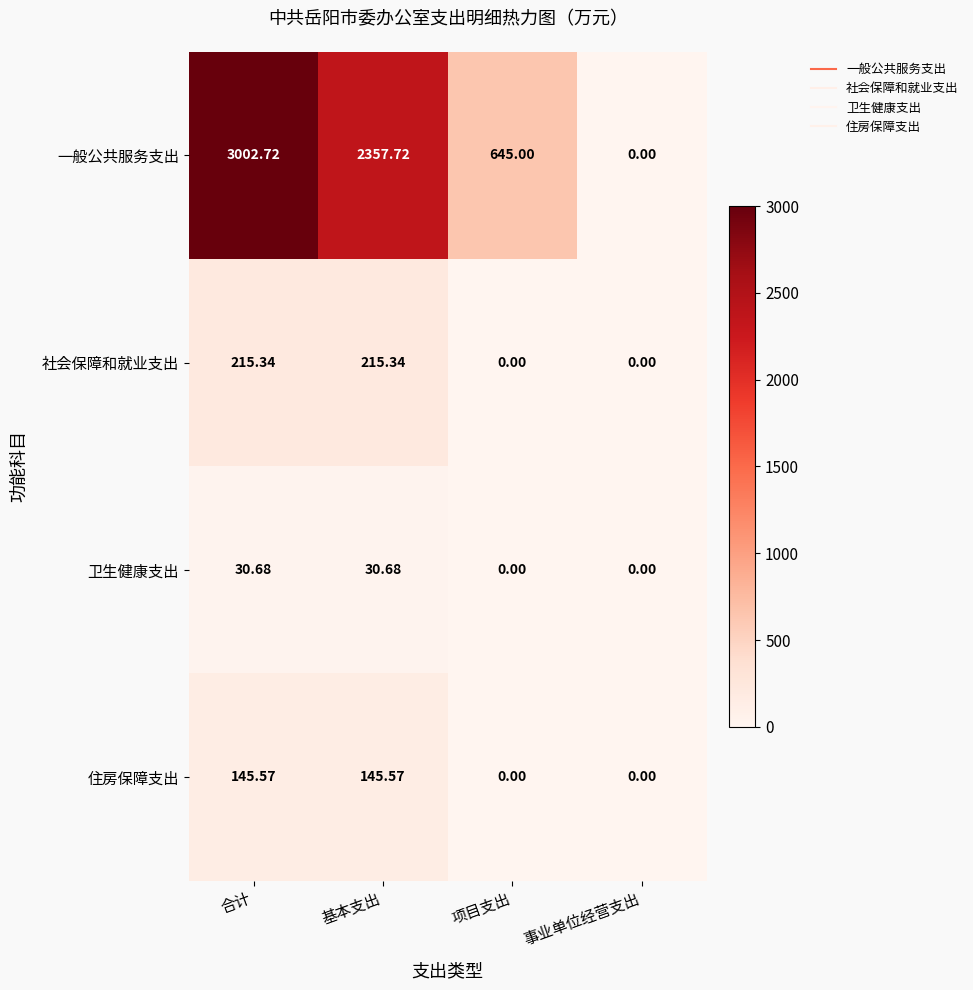

Is the value of 社会保障和就业支出 at 项目支出 greater than the value of 卫生健康支出 at 基本支出?

No